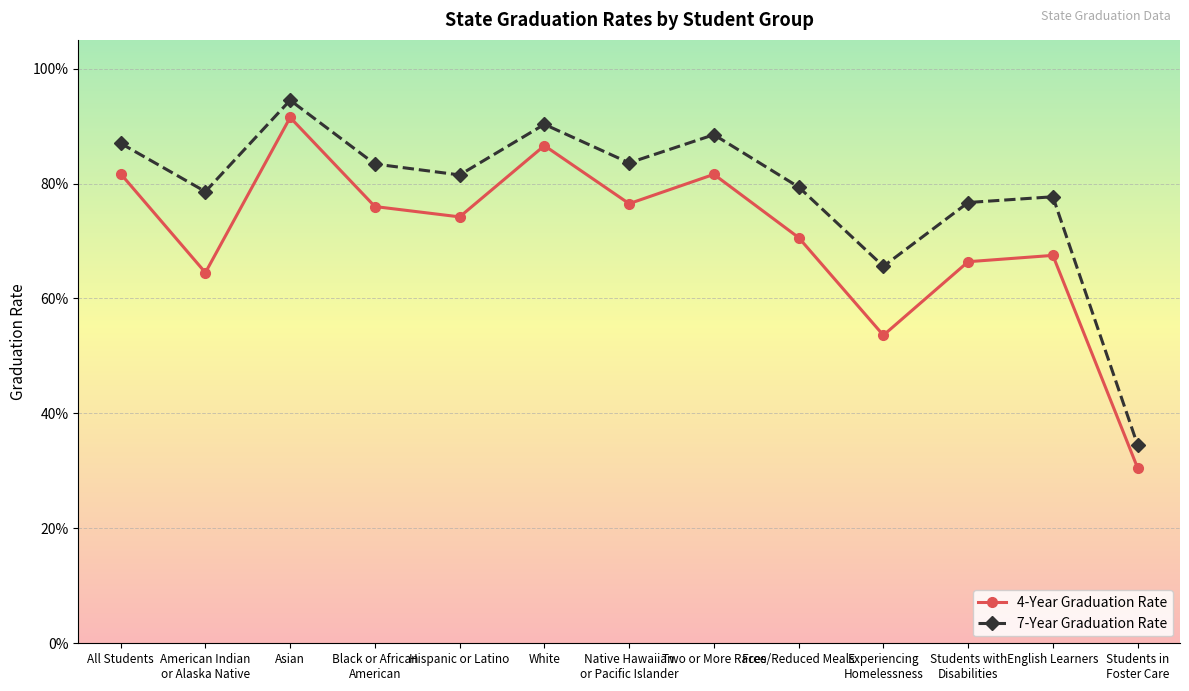

Is the value of 4-Year Graduation Rate at Experiencing
Homelessness greater than the value of 7-Year Graduation Rate at Asian?

No